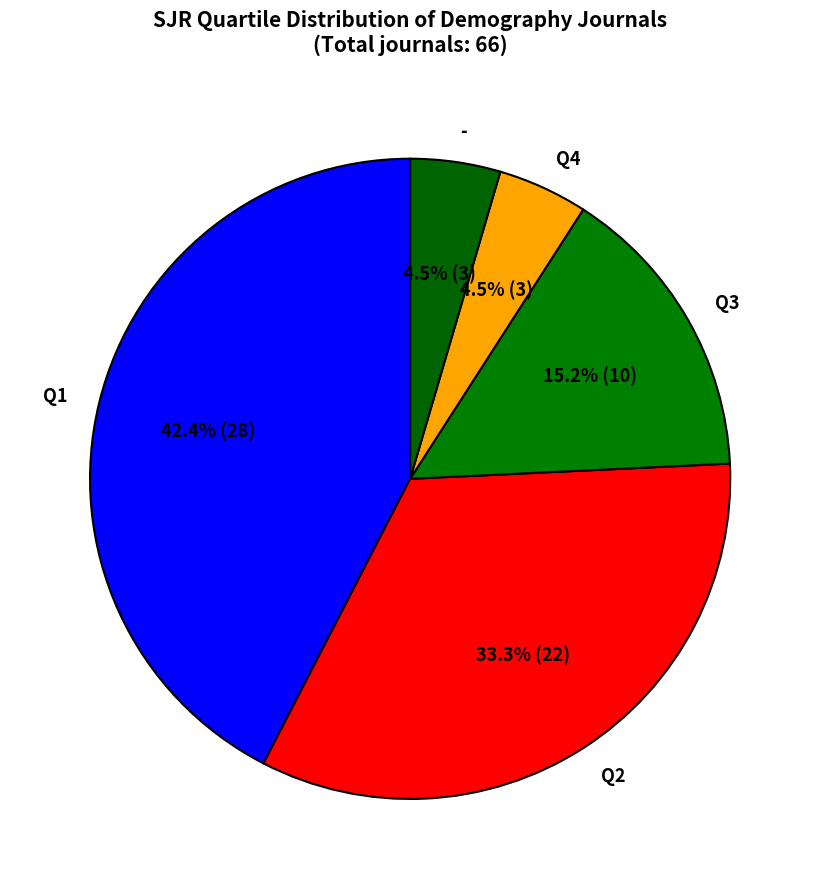

Which slice is the largest?

Q1